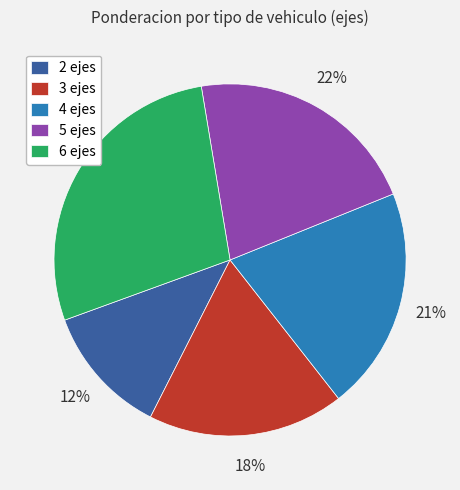

Is 6 ejes the majority of the pie?

No